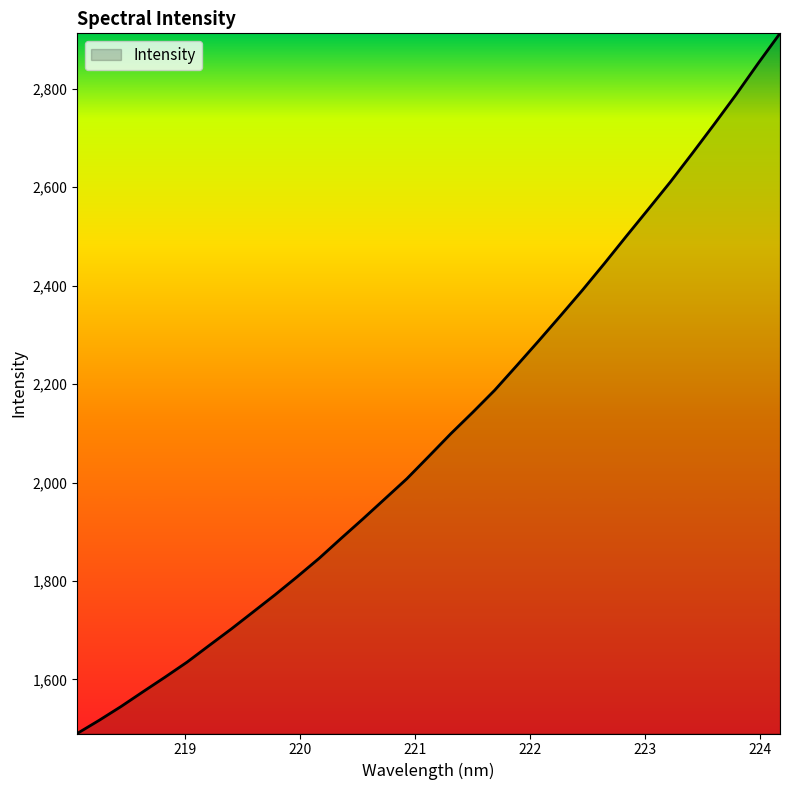

What is the greatest value displayed?

2912.8